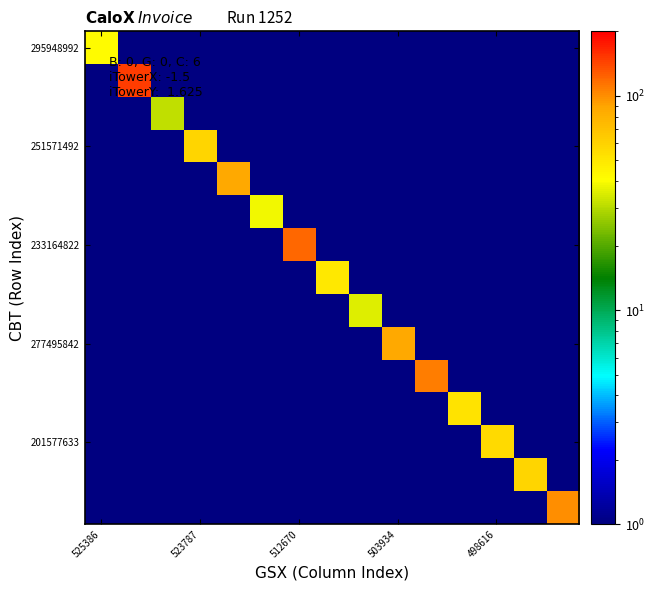

At how many categories does at least one series exceed 33?

14